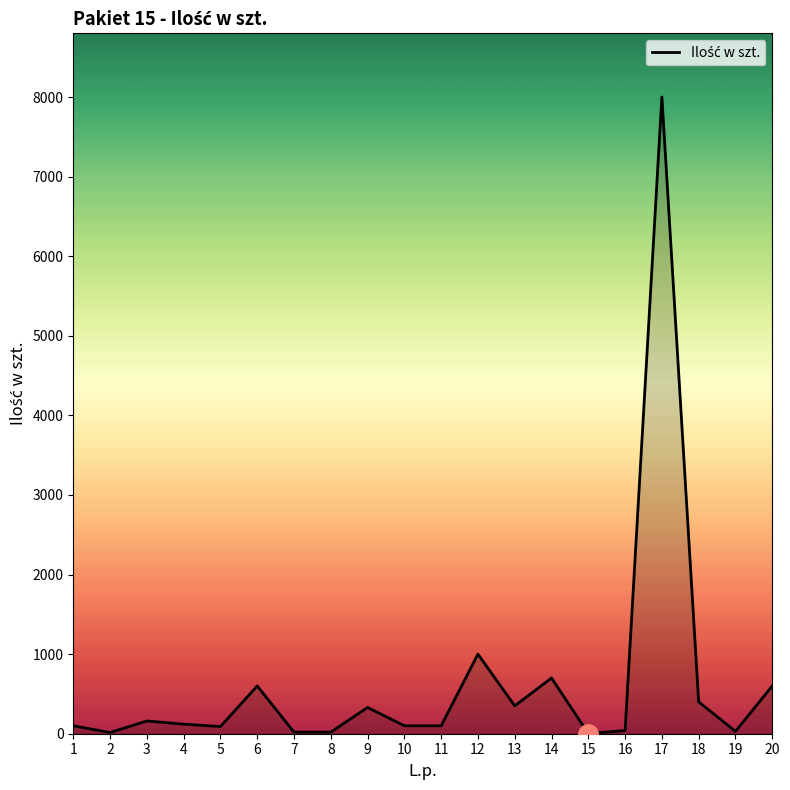

What is the greatest value displayed?

8000